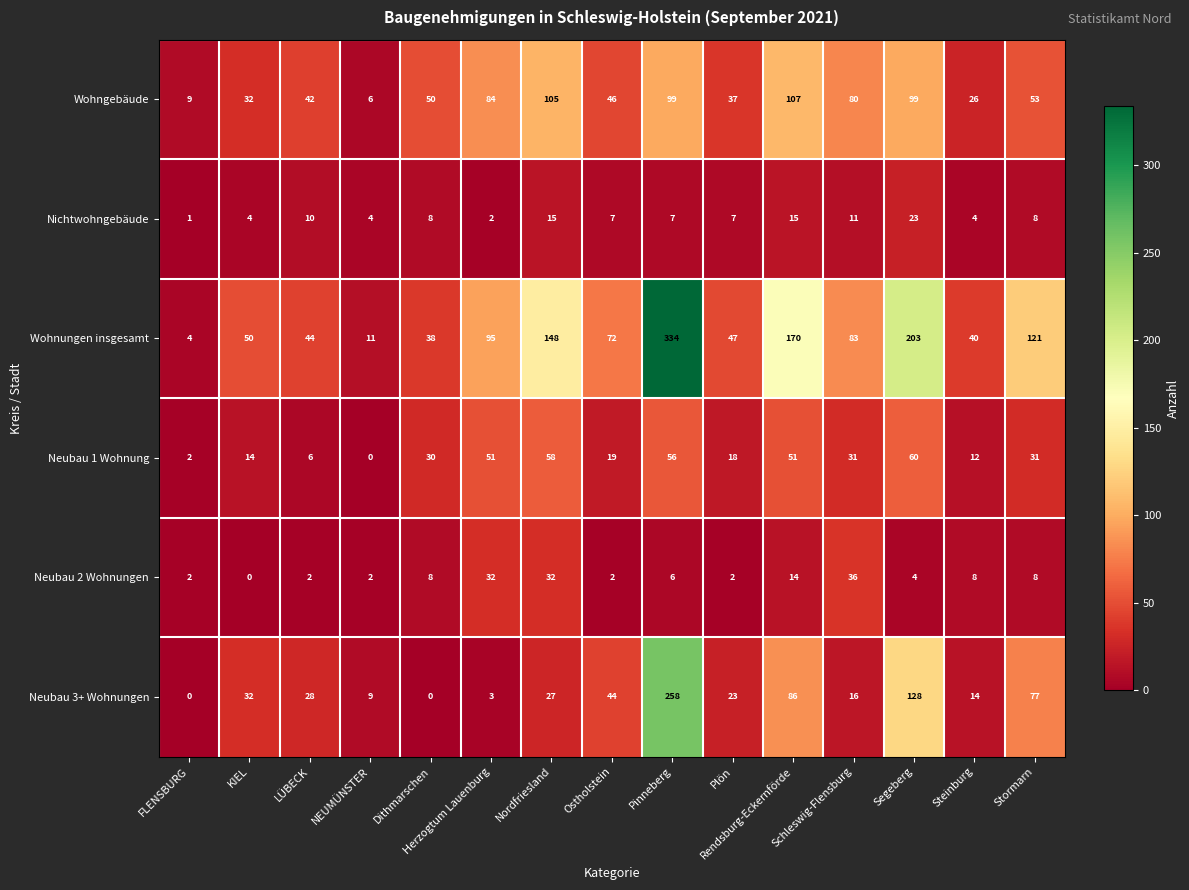

Which category has the lowest value in the Neubau 1 Wohnung series?

NEUMÜNSTER